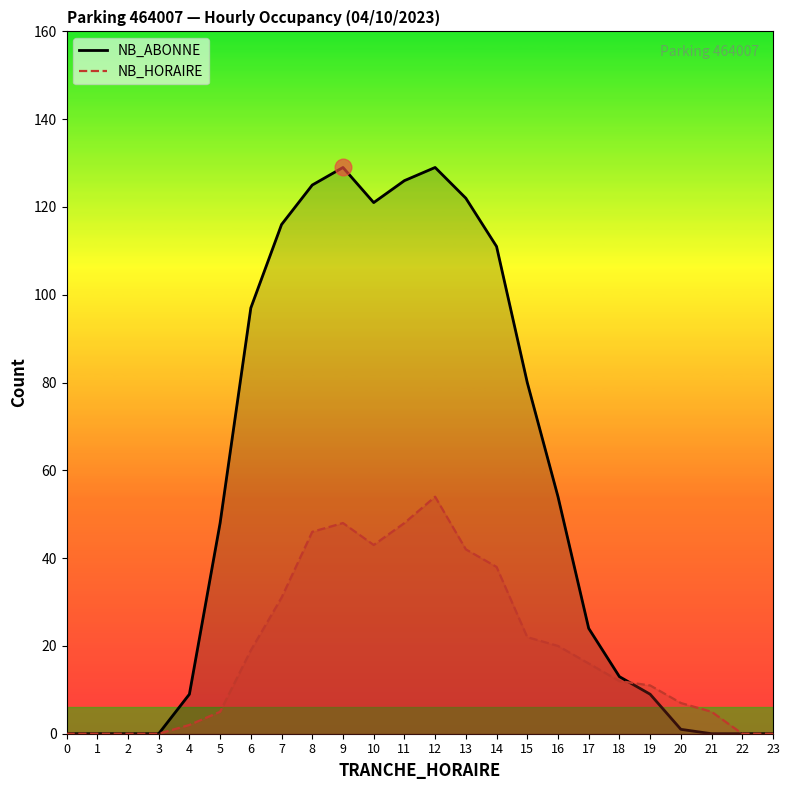

What is the sum of the NB_HORAIRE values at 0 and 7?

31